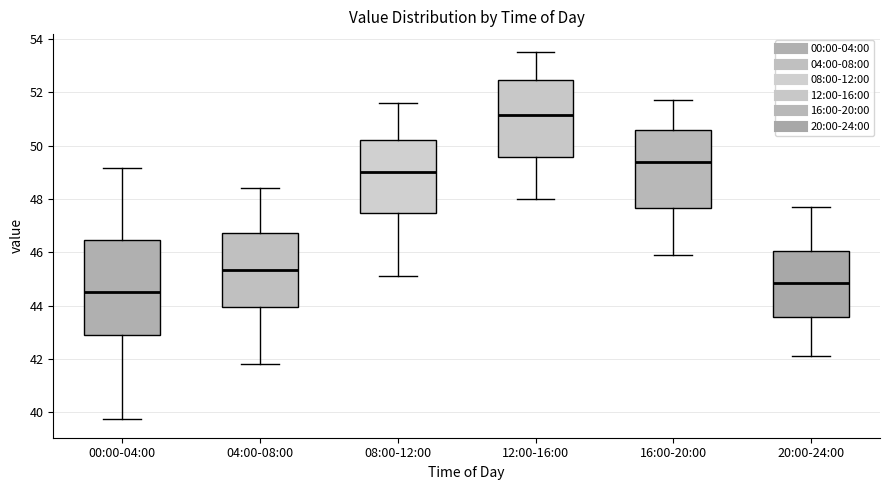

Where does the median line of the box for 00:00-04:00 sit on the y-axis? The values are not printed on the chart, so give them approximately, as read against the axis.

44.6